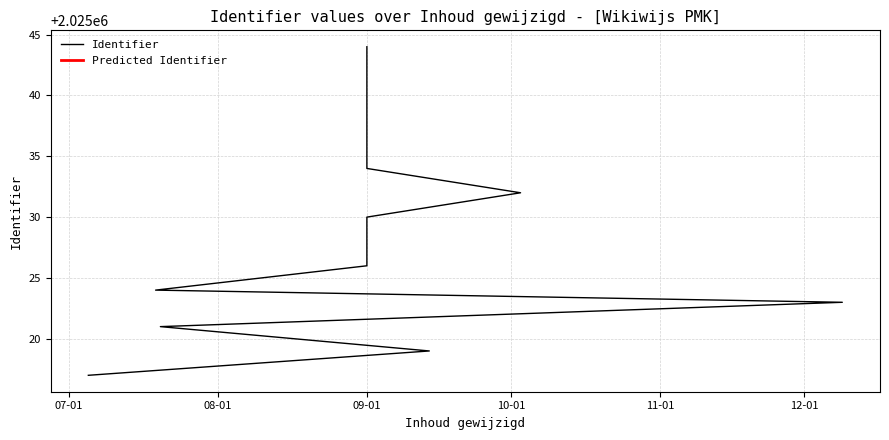

What is the difference between the maximum and minimum values?

27